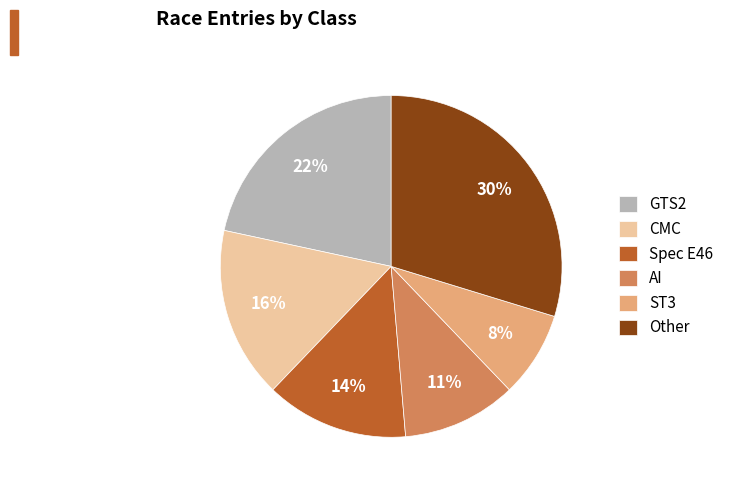

To the nearest percent, what is the combined percentage of GTS2 and ST3?

30%